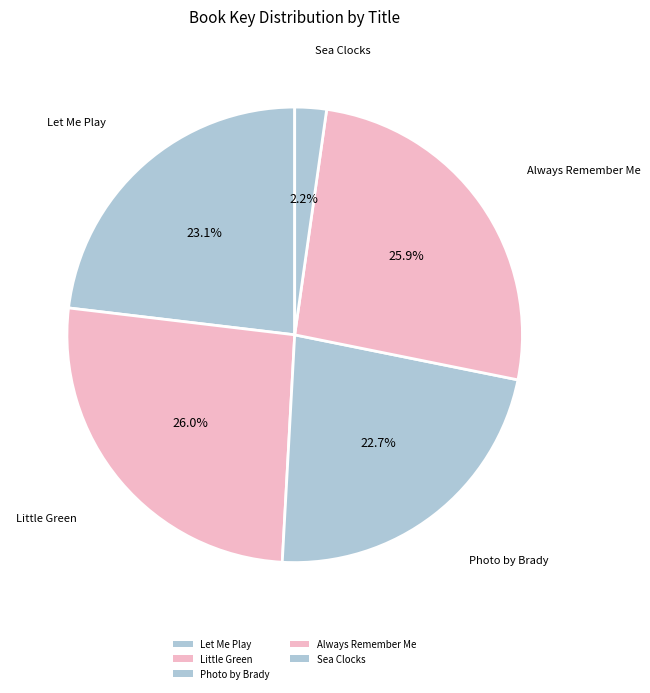

To the nearest percent, what is the difference between the largest and smallest slice percentages?

24%